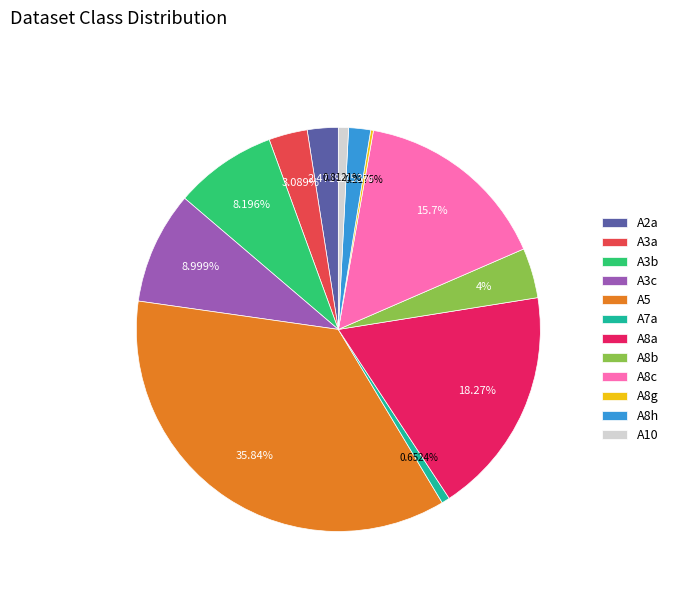

Between A5 and A10, which is larger?

A5